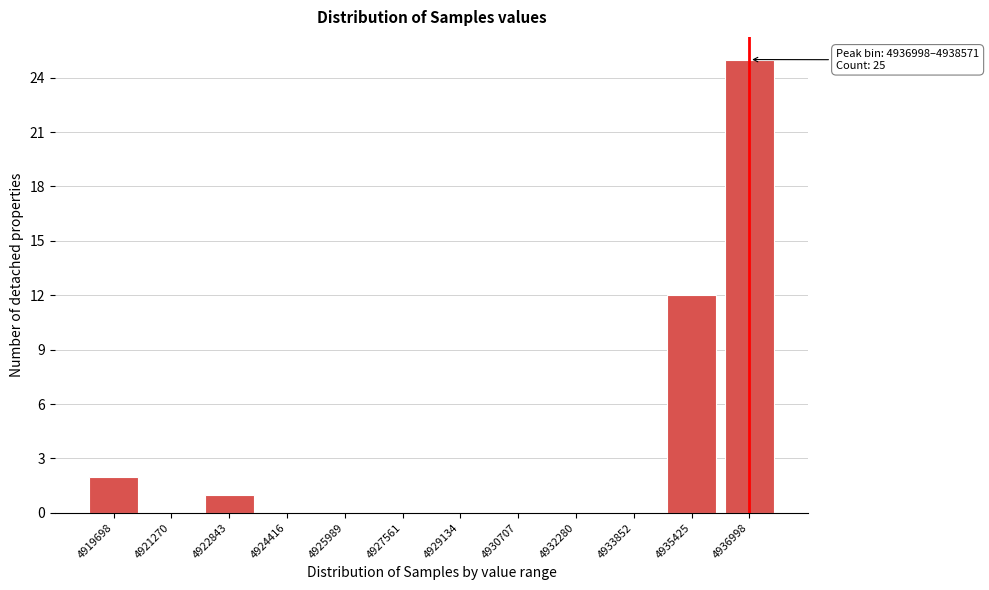

Reading left to right, list all the values displayed in this chart.

4919698=2	4921270=0	4922843=1	4924416=0	4925989=0	4927561=0	4929134=0	4930707=0	4932280=0	4933852=0	4935425=12	4936998=25